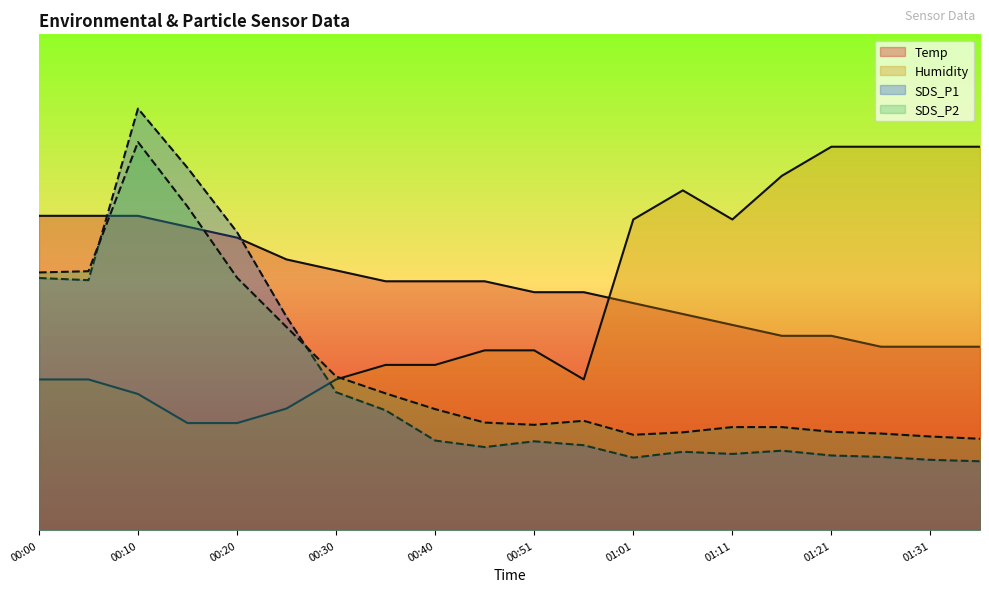

How many intersections are there between SDS_P2 and Temp?

2